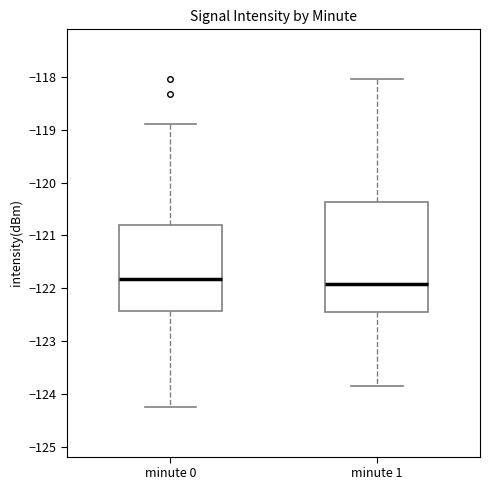

Where does the lower whisker of the box for minute 1 end on the y-axis? The values are not printed on the chart, so give them approximately, as read against the axis.

-123.8